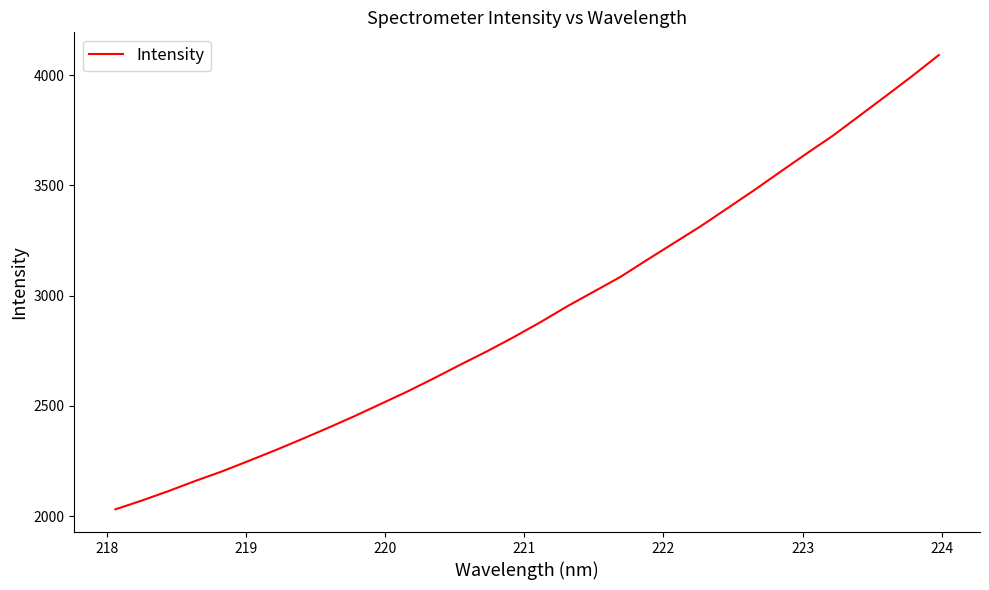

What is the maximum value shown in the chart?

4091.8